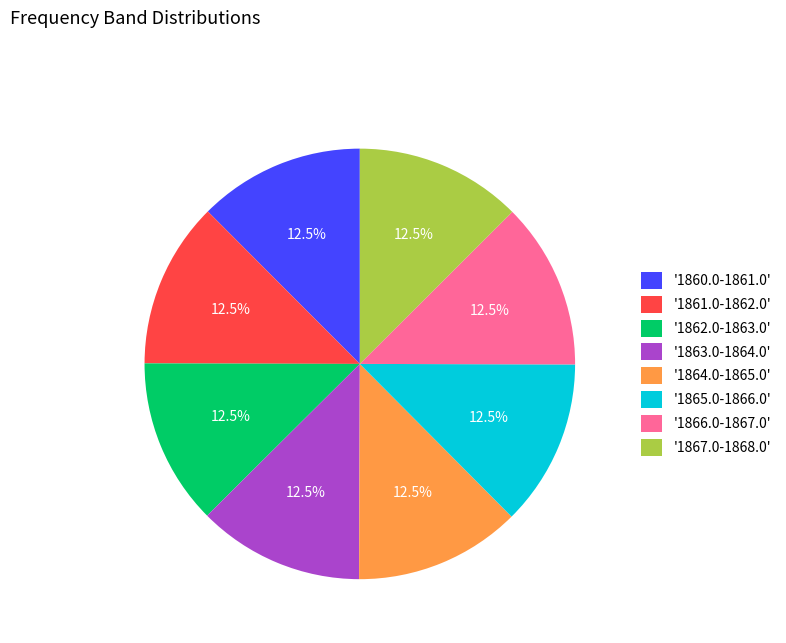

What is the total percentage of '1860.0-1861.0' and '1867.0-1868.0'?

25.0%